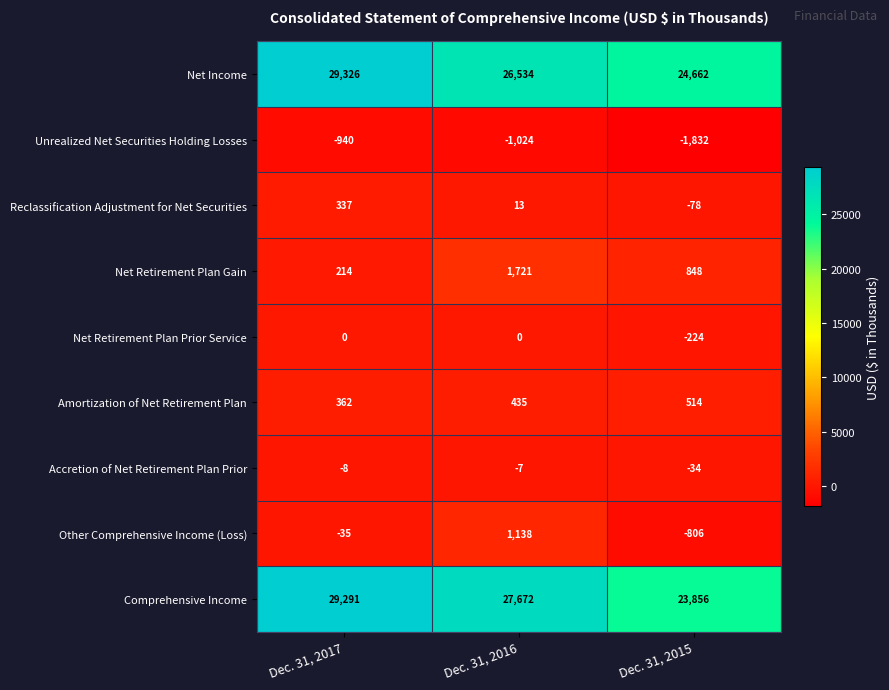

At which label does Reclassification Adjustment for Net Securities reach its peak?

Dec. 31, 2017